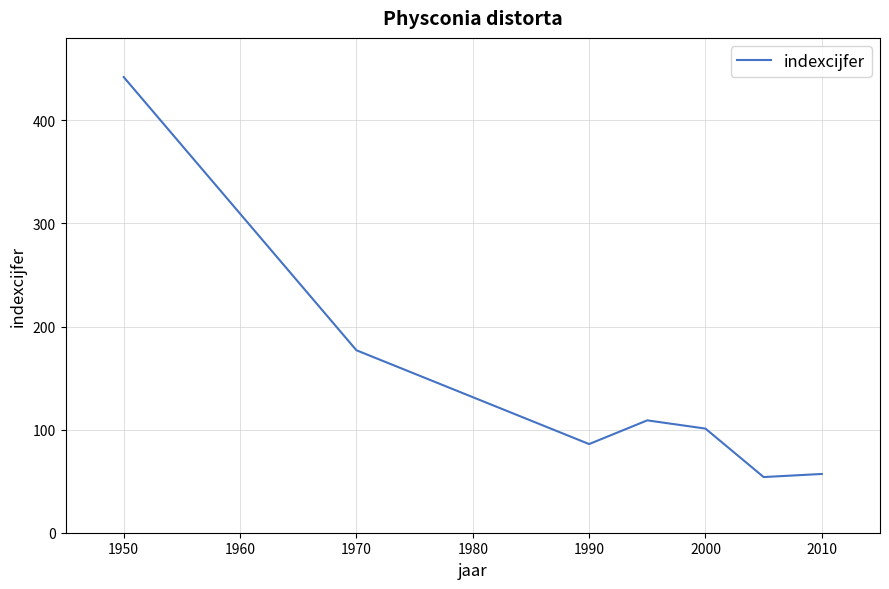

What is the greatest value displayed?

442